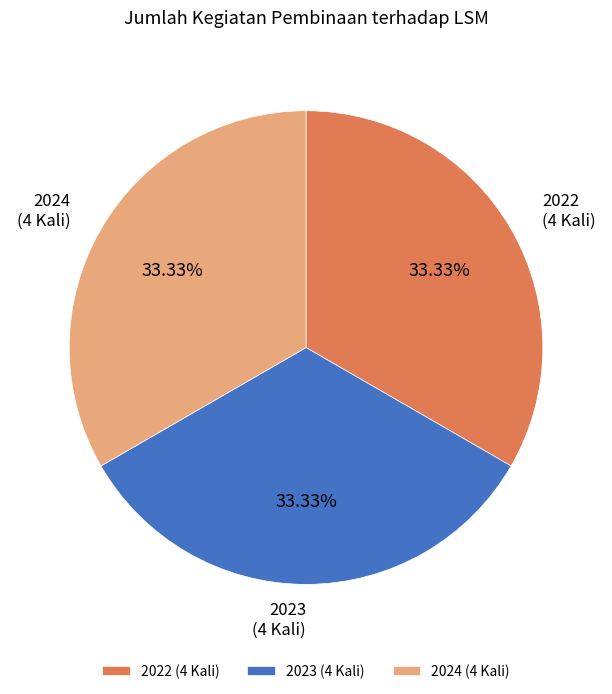

How many slices are in this pie chart?

3